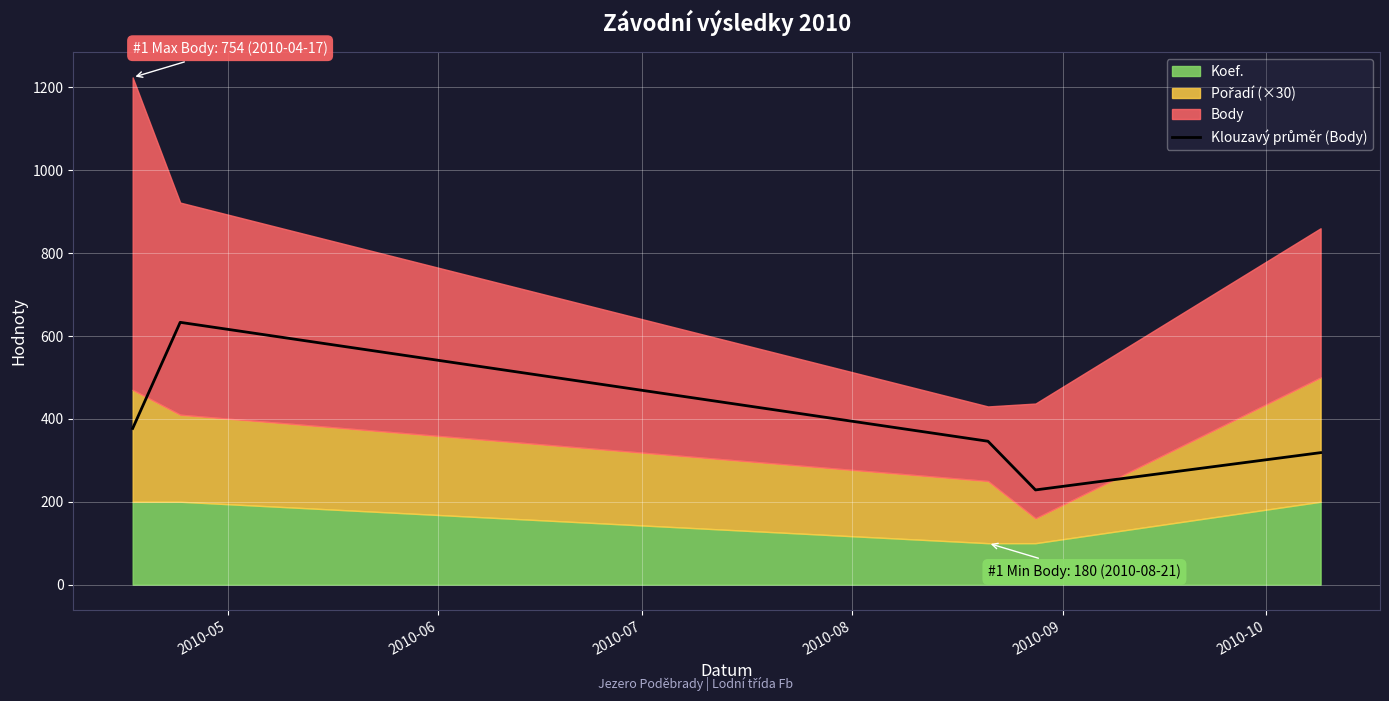

At which label is the value closest to 430?

2010-05